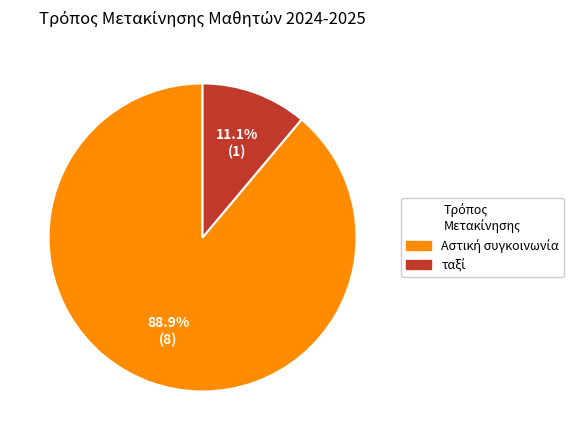

Is there a majority slice in this chart?

Yes